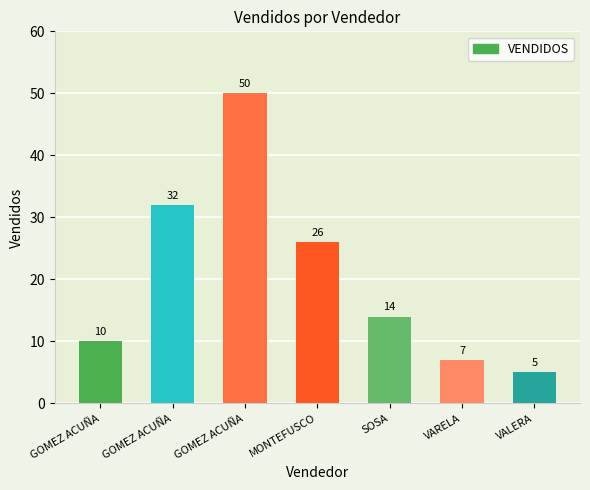

Are the bars horizontal?

No